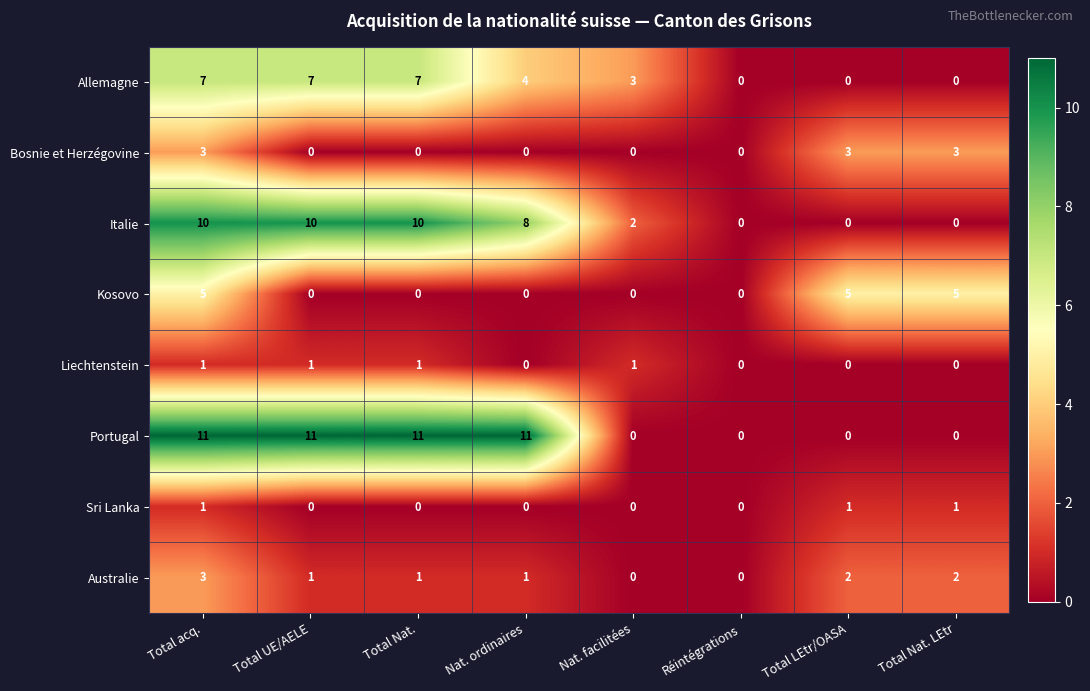

What is the approximate value of Portugal at Total UE/AELE?

11